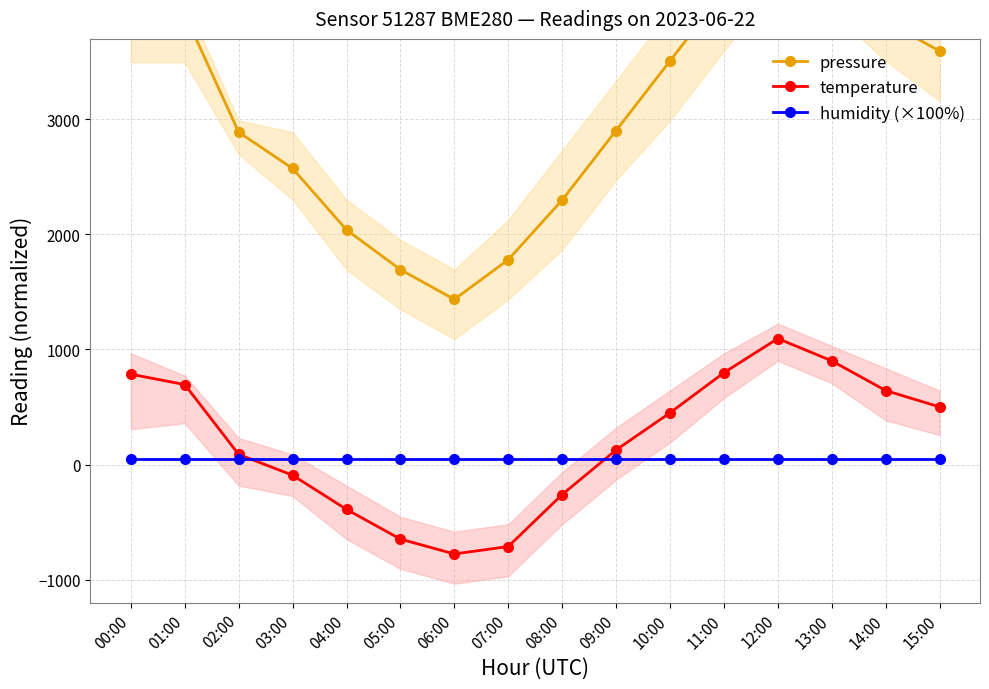

What is the spread (max minus min) of values at 04:00?

2429.9